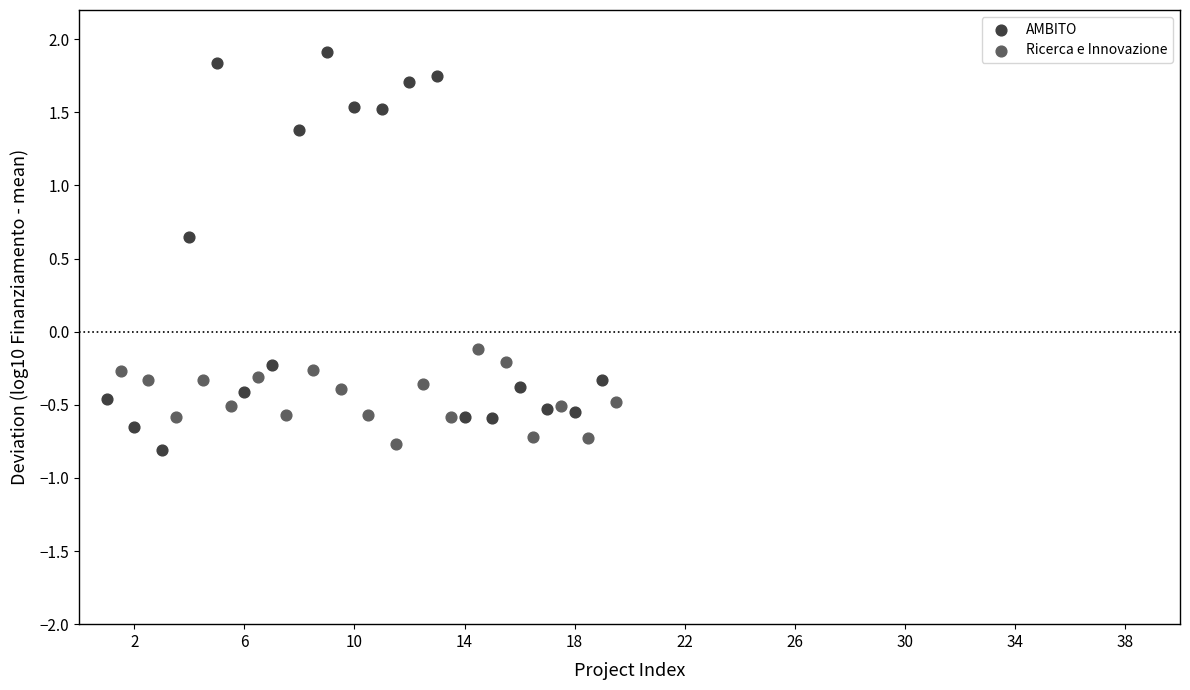

Which series reaches the maximum Y coordinate?

AMBITO